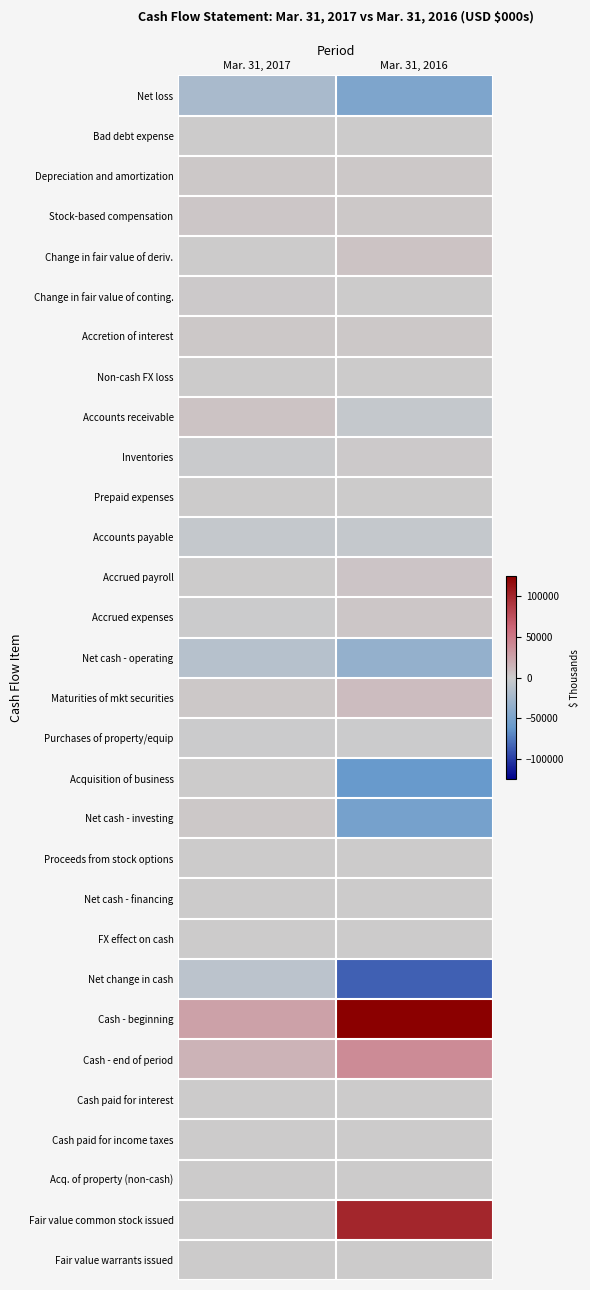

Reading left to right, what are all the values shown in this chart?

Net loss: Mar. 31, 2017=-21314	Mar. 31, 2016=-47671
Bad debt expense: Mar. 31, 2017=23	Mar. 31, 2016=0
Depreciation and amortization: Mar. 31, 2017=2313	Mar. 31, 2016=2232
Stock-based compensation: Mar. 31, 2017=2954	Mar. 31, 2016=2882
Change in fair value of deriv.: Mar. 31, 2017=0	Mar. 31, 2016=5088
Change in fair value of conting.: Mar. 31, 2017=1200	Mar. 31, 2016=0
Accretion of interest: Mar. 31, 2017=2547	Mar. 31, 2016=2279
Non-cash FX loss: Mar. 31, 2017=4	Mar. 31, 2016=270
Accounts receivable: Mar. 31, 2017=5004	Mar. 31, 2016=-4186
Inventories: Mar. 31, 2017=-1463	Mar. 31, 2016=1240
Prepaid expenses: Mar. 31, 2017=450	Mar. 31, 2016=638
Accounts payable: Mar. 31, 2017=-4517	Mar. 31, 2016=-4067
Accrued payroll: Mar. 31, 2017=131	Mar. 31, 2016=4498
Accrued expenses: Mar. 31, 2017=-285	Mar. 31, 2016=3439
Net cash - operating: Mar. 31, 2017=-12953	Mar. 31, 2016=-33358
Maturities of mkt securities: Mar. 31, 2017=2500	Mar. 31, 2016=9350
Purchases of property/equip: Mar. 31, 2017=-390	Mar. 31, 2016=-891
Acquisition of business: Mar. 31, 2017=0	Mar. 31, 2016=-60622
Net cash - investing: Mar. 31, 2017=2110	Mar. 31, 2016=-52163
Proceeds from stock options: Mar. 31, 2017=131	Mar. 31, 2016=500
Net cash - financing: Mar. 31, 2017=131	Mar. 31, 2016=500
FX effect on cash: Mar. 31, 2017=133	Mar. 31, 2016=241
Net change in cash: Mar. 31, 2017=-10579	Mar. 31, 2016=-84780
Cash - beginning: Mar. 31, 2017=26120	Mar. 31, 2016=124553
Cash - end of period: Mar. 31, 2017=15541	Mar. 31, 2016=39773
Cash paid for interest: Mar. 31, 2017=170	Mar. 31, 2016=0
Cash paid for income taxes: Mar. 31, 2017=42	Mar. 31, 2016=110
Acq. of property (non-cash): Mar. 31, 2017=47	Mar. 31, 2016=76
Fair value common stock issued: Mar. 31, 2017=0	Mar. 31, 2016=100812
Fair value warrants issued: Mar. 31, 2017=0	Mar. 31, 2016=44